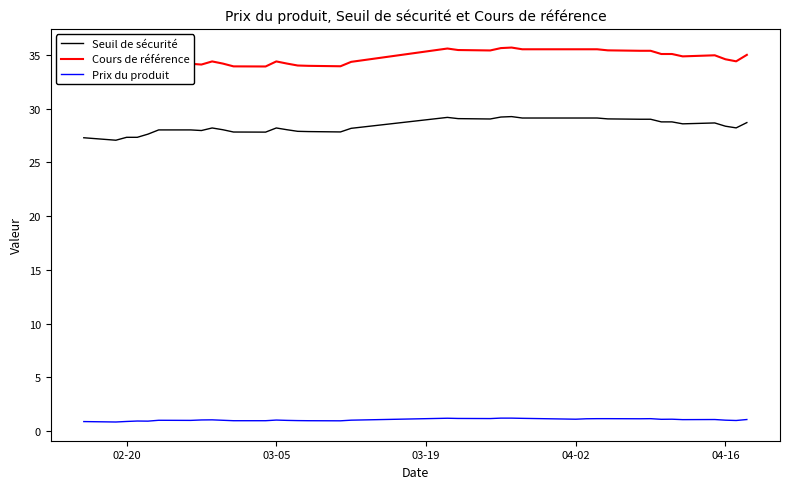

True or false: Prix du produit and Seuil de sécurité intersect in this chart.

False